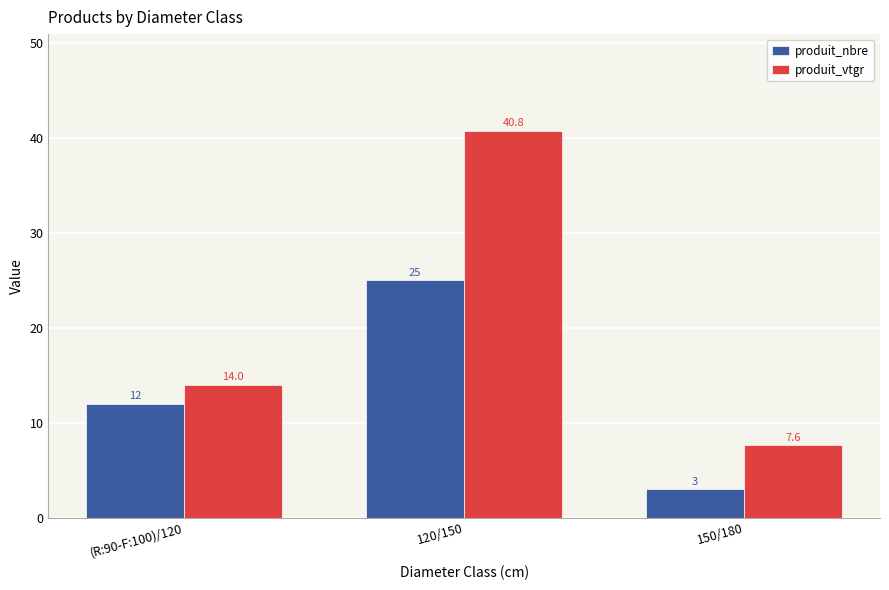

Between 120/150 and 150/180, which series saw the biggest shift?

produit_vtgr